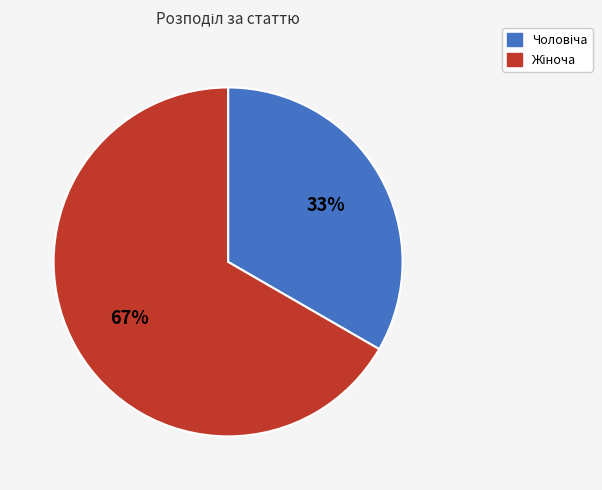

To the nearest percent, what is the average slice percentage?

50%